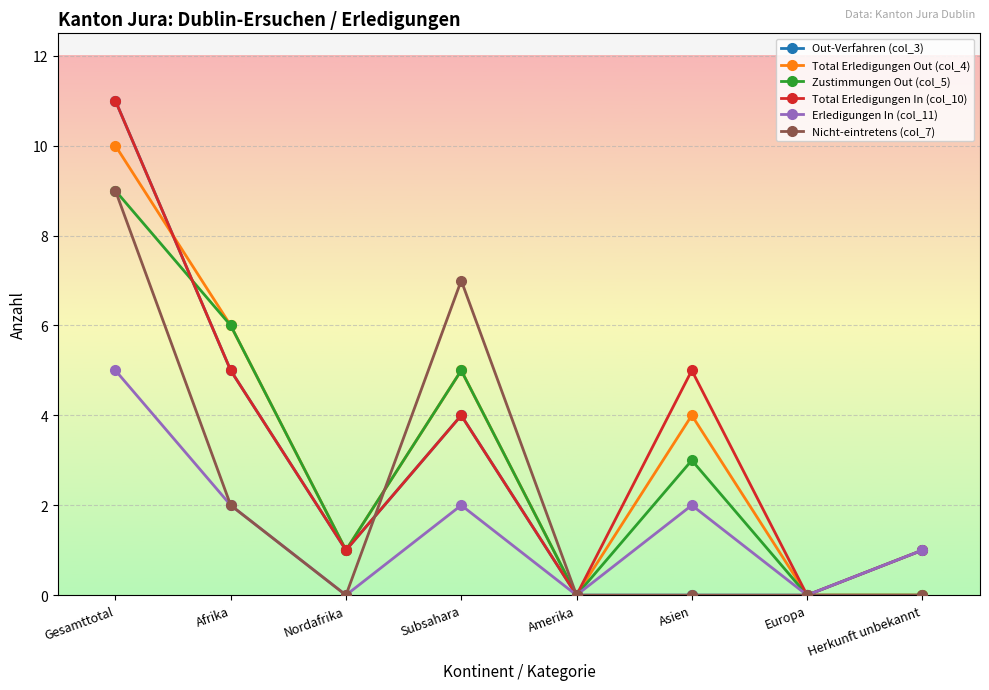

Which series has the largest total across all categories?

Total Erledigungen In (col_10)